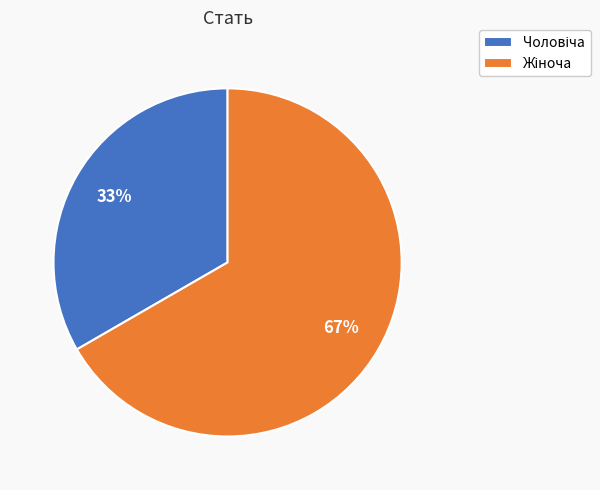

Does any single category account for the majority?

Yes